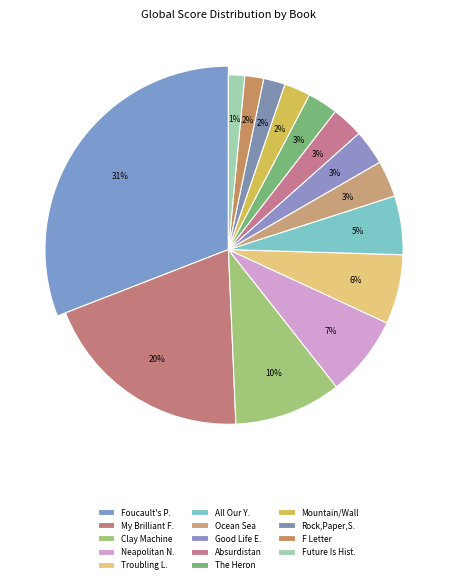

Between Rock, Paper, Scissors and Troubling Love, which is larger?

Troubling Love